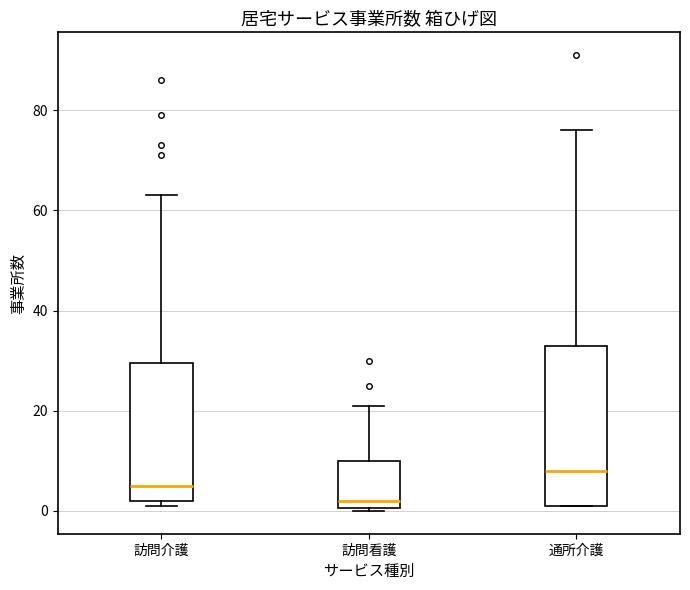

Which box's median line is the lowest?

訪問看護